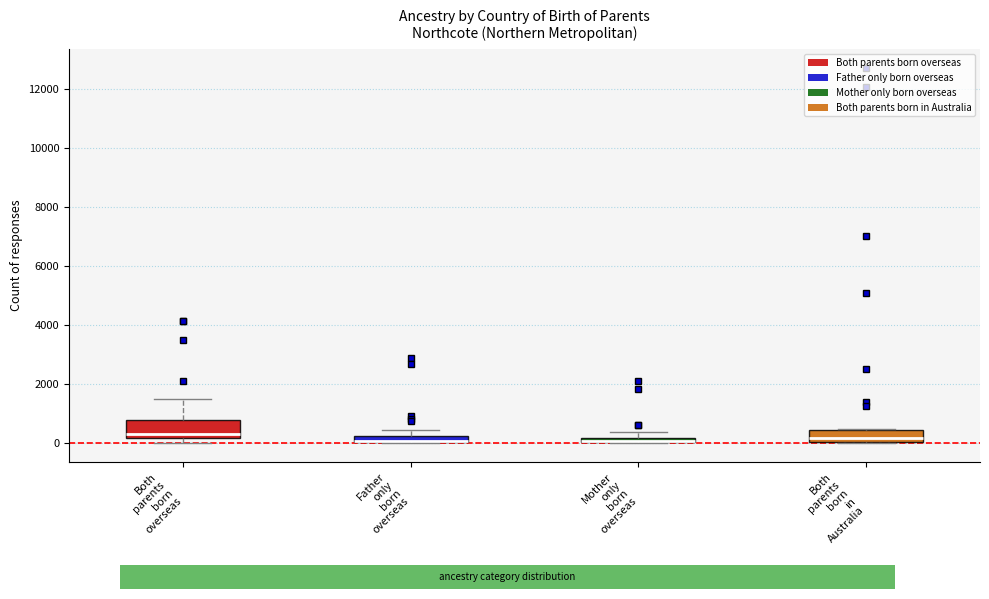

Where is the upper edge of the box for Mother only born overseas on the y-axis? The values are not printed on the chart, so give them approximately, as read against the axis.

200